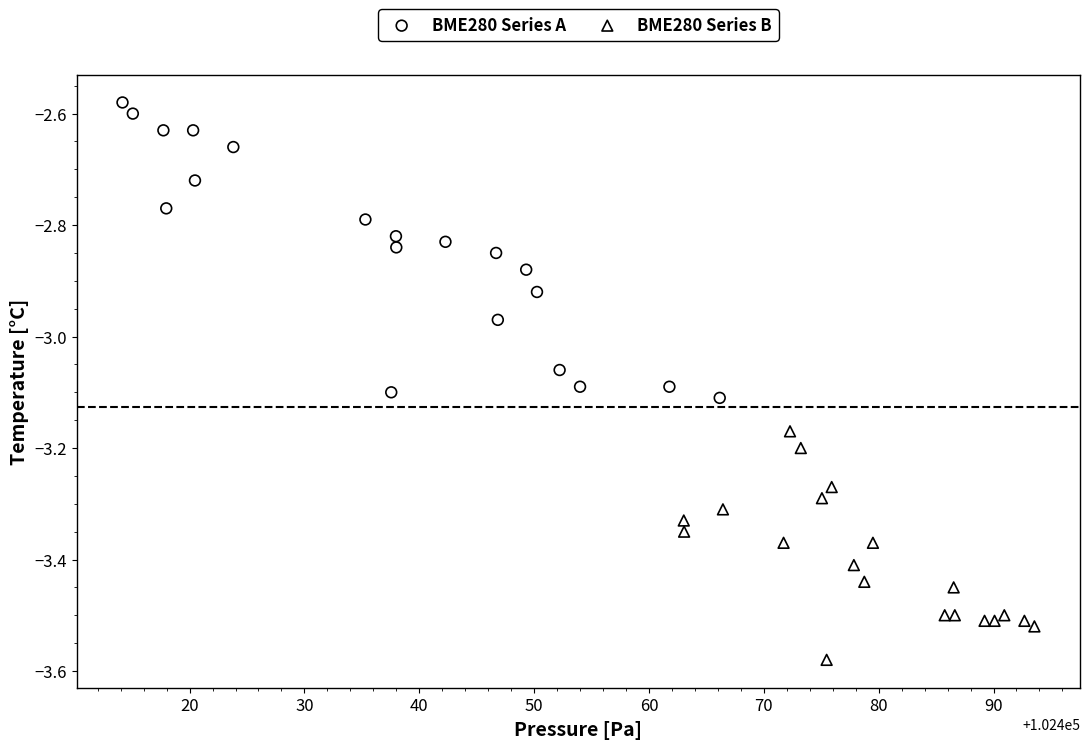

Which series reaches the maximum Y coordinate?

BME280 Series A